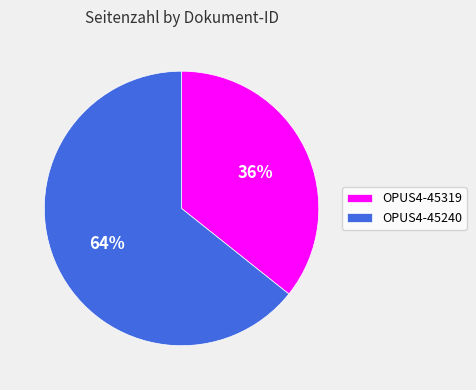

Does any single category account for the majority?

Yes